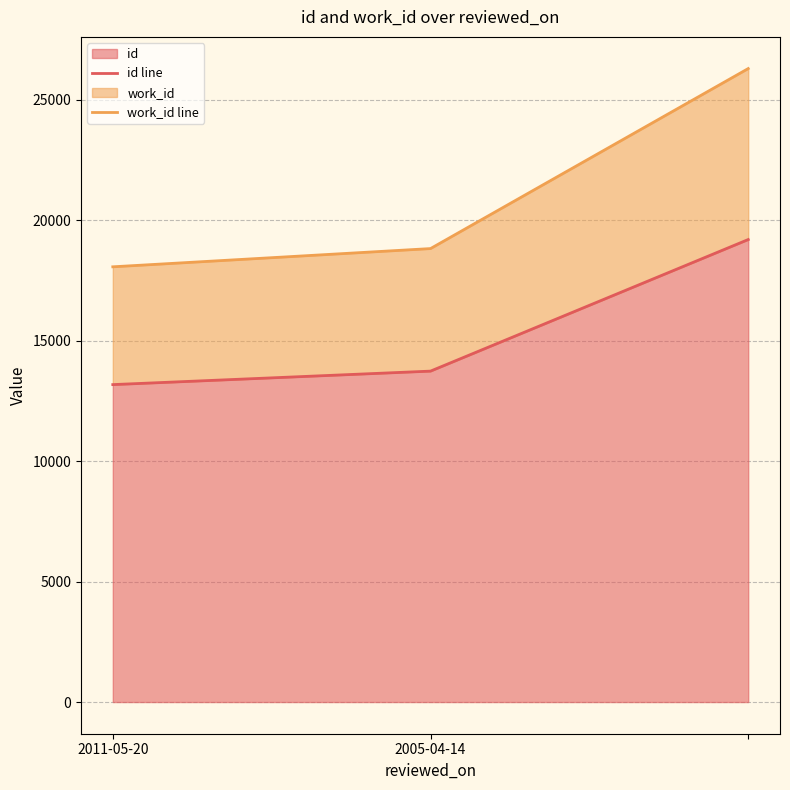

Is the value of id line at 2011-05-20 greater than the value of work_id line at 2005-04-14?

No